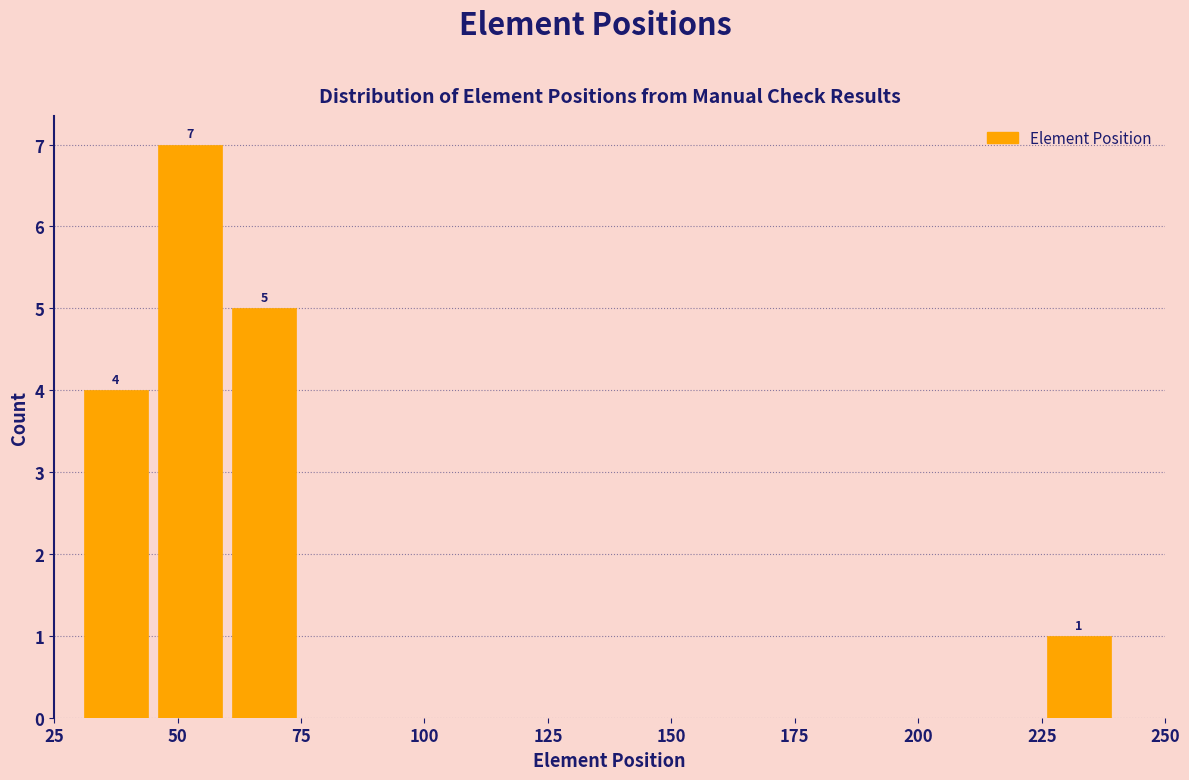

Around what value on the x-axis is the tallest bar? Give the approximate position of its centre, as read against the axis.

55